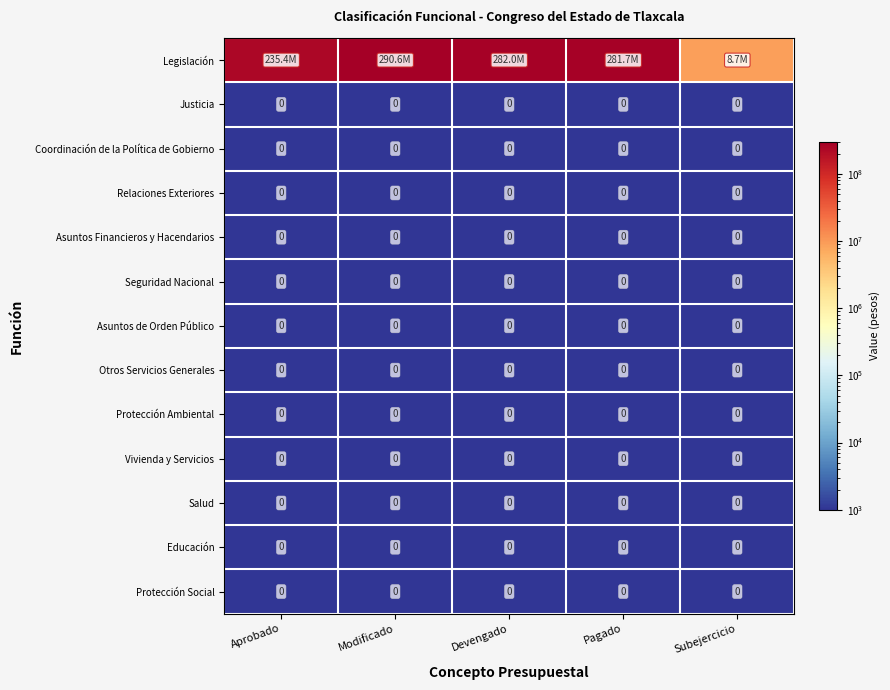

Is it true that Coordinación de la Política de Gobierno equals 0 at Aprobado?

True